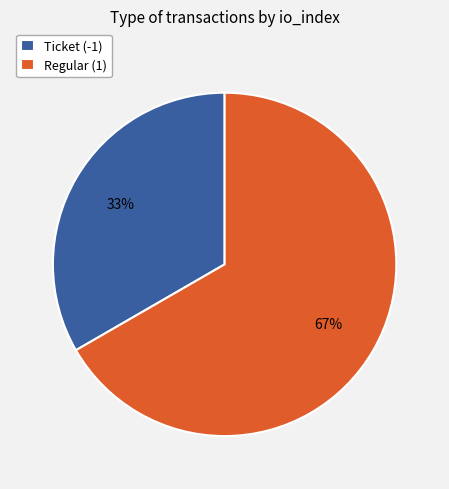

To the nearest percent, what portion does Ticket (-1) represent?

33%